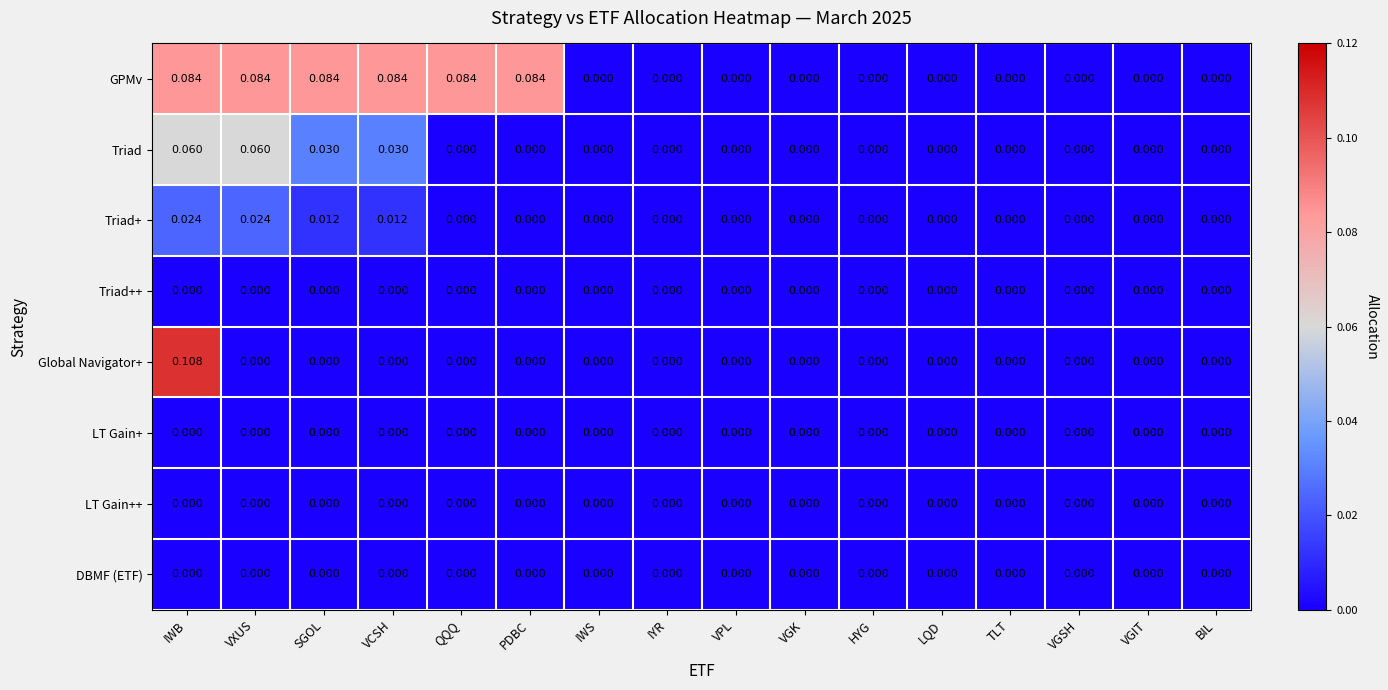

At which category is the sum across all series the highest?

IWB